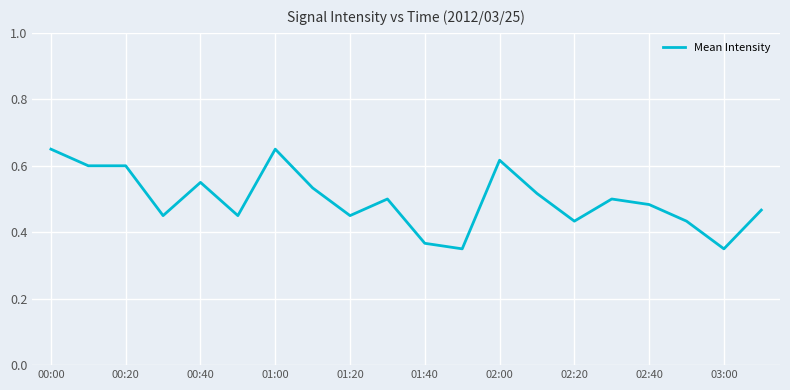

True or false: the data shows 0.2 at 02:20.

False